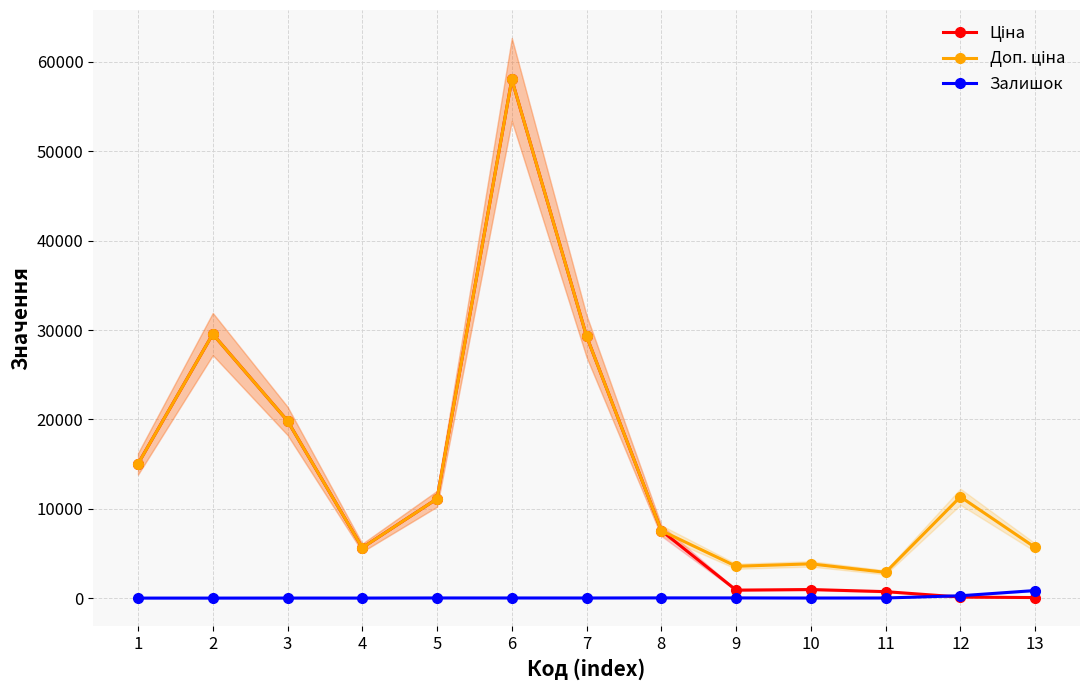

Count the number of data series in this chart.

3